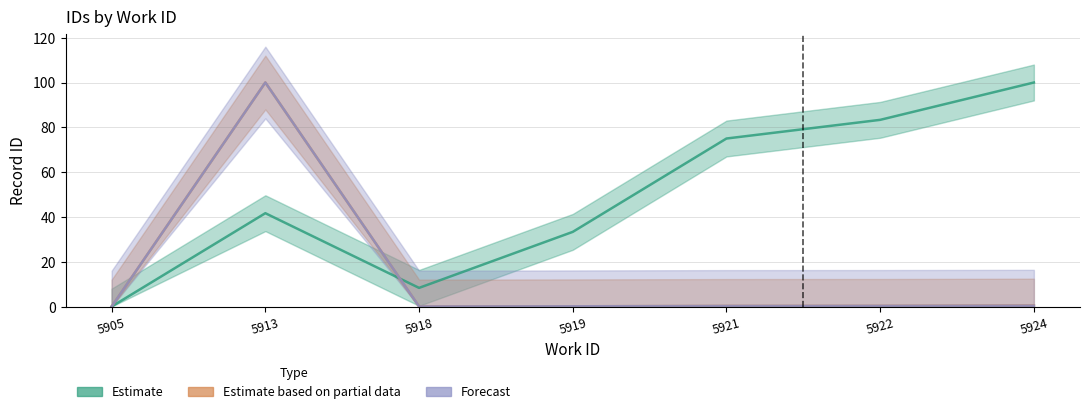

What is the value of the Estimate point at the 4th from the left?

33.3